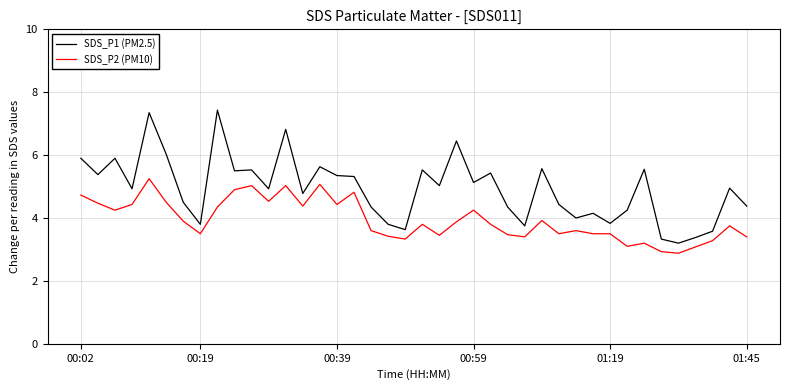

Which series has the widest spread of values?

SDS_P1 (PM2.5)